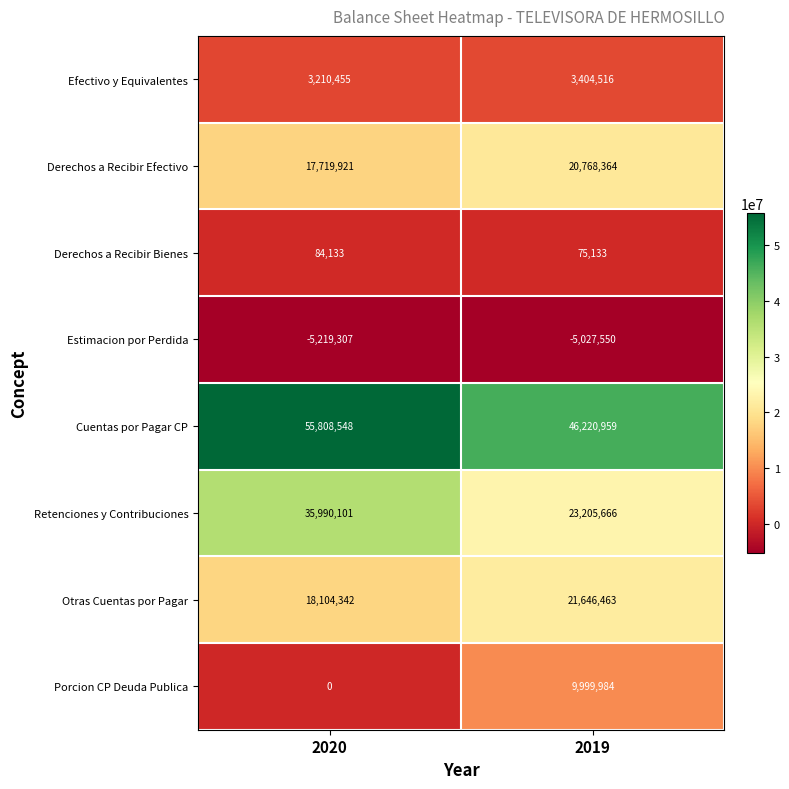

What is the difference between the highest and lowest values at 2020?

61027855